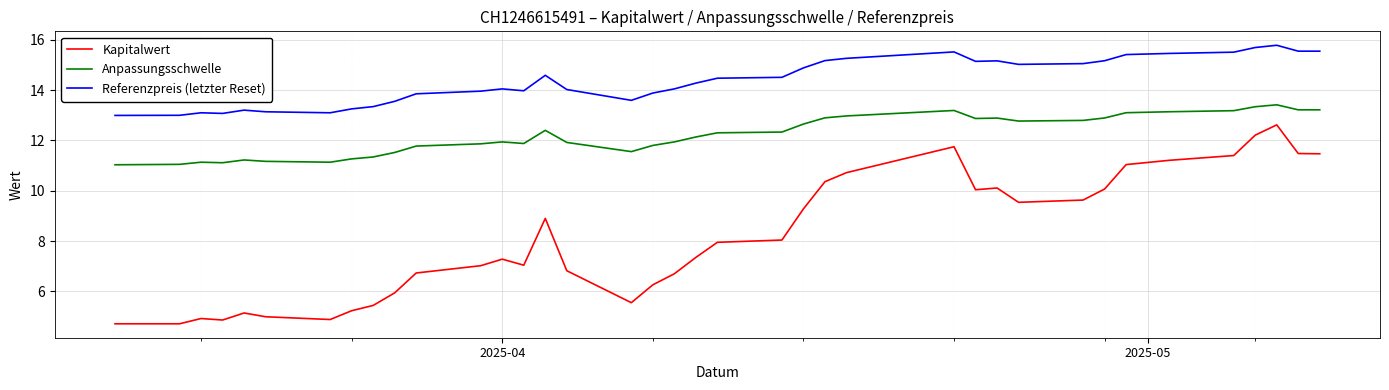

Which series has the largest range (max minus min)?

Kapitalwert